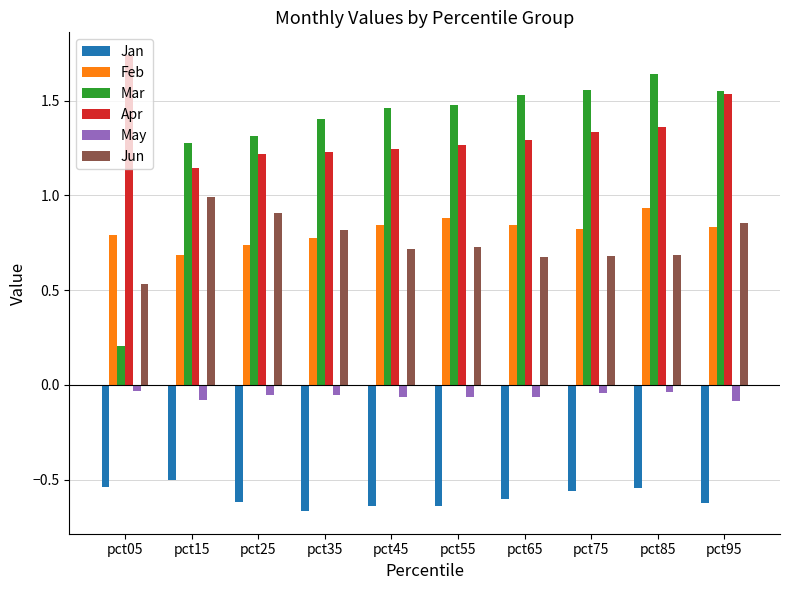

How many Apr values are between 1 and 2?

10